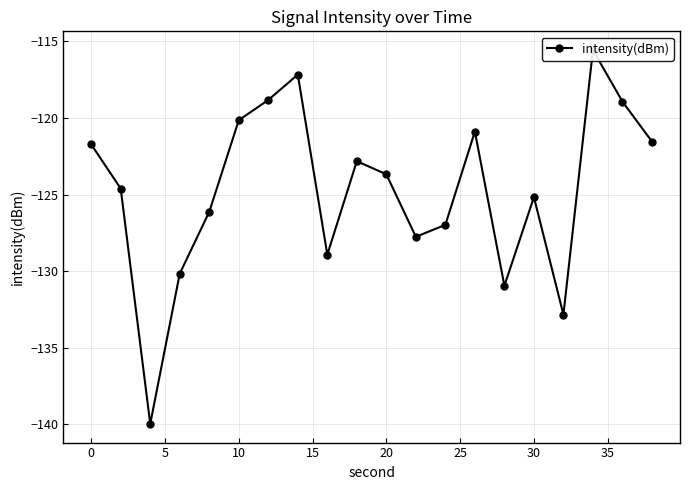

What is the maximum value shown in the chart?

-115.6